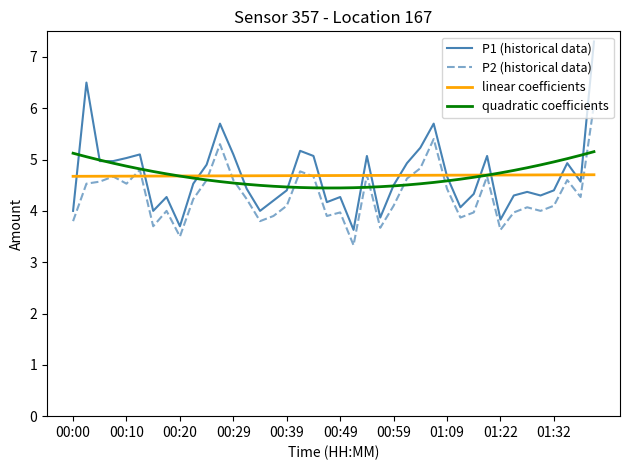

Rank the series by their maximum value, from lowest to highest.

linear coefficients, quadratic coefficients, P2 (historical data), P1 (historical data)